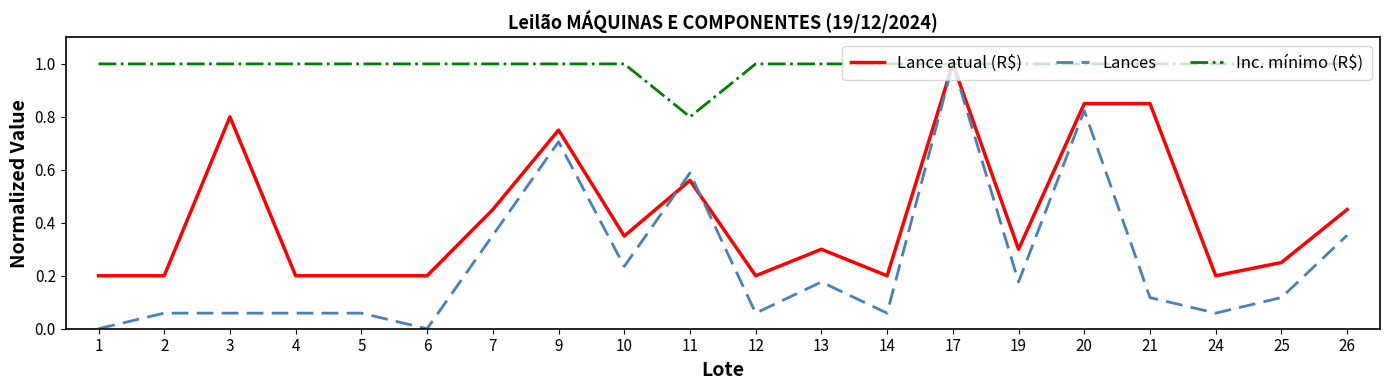

Which series has the largest total across all categories?

Inc. mínimo (R$)